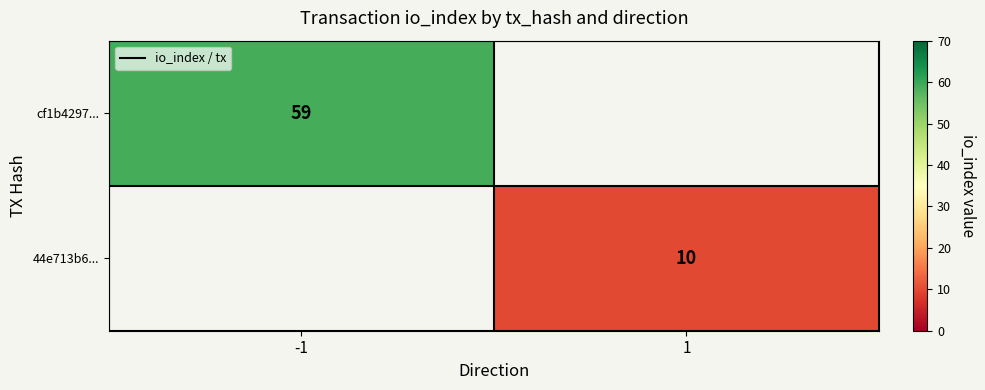

The 44e713b6... series shows 7 at 1. True or false?

False